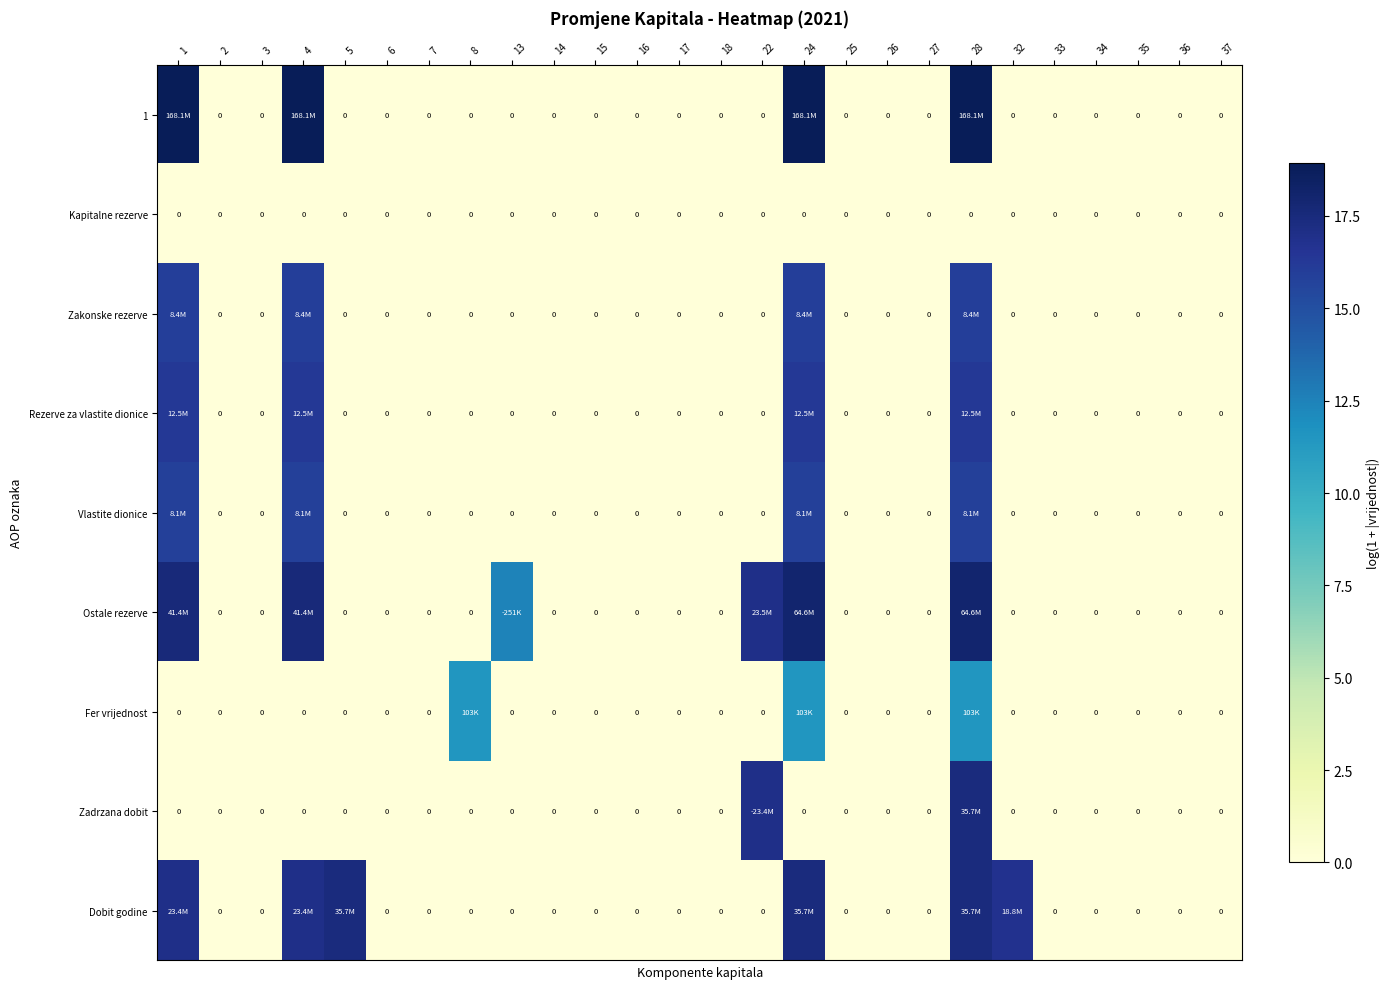

Is it true that Zadrzana dobit equals 17.4 at 28?

True